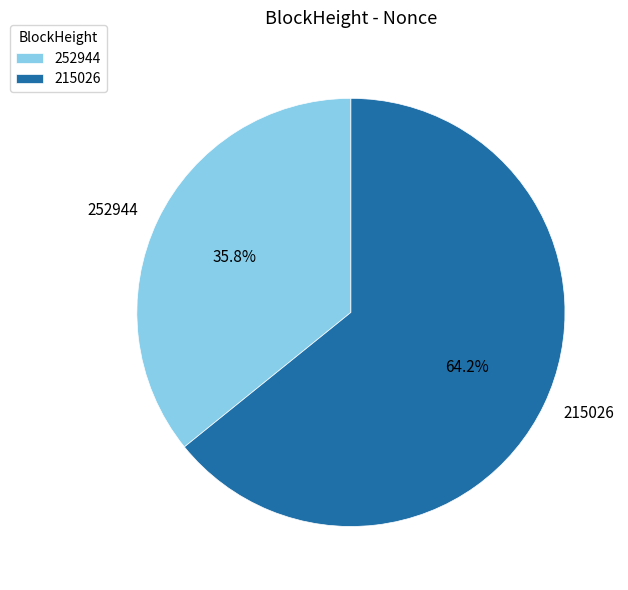

To the nearest percent, what is the difference between the 215026 and 252944 slice percentages?

28%